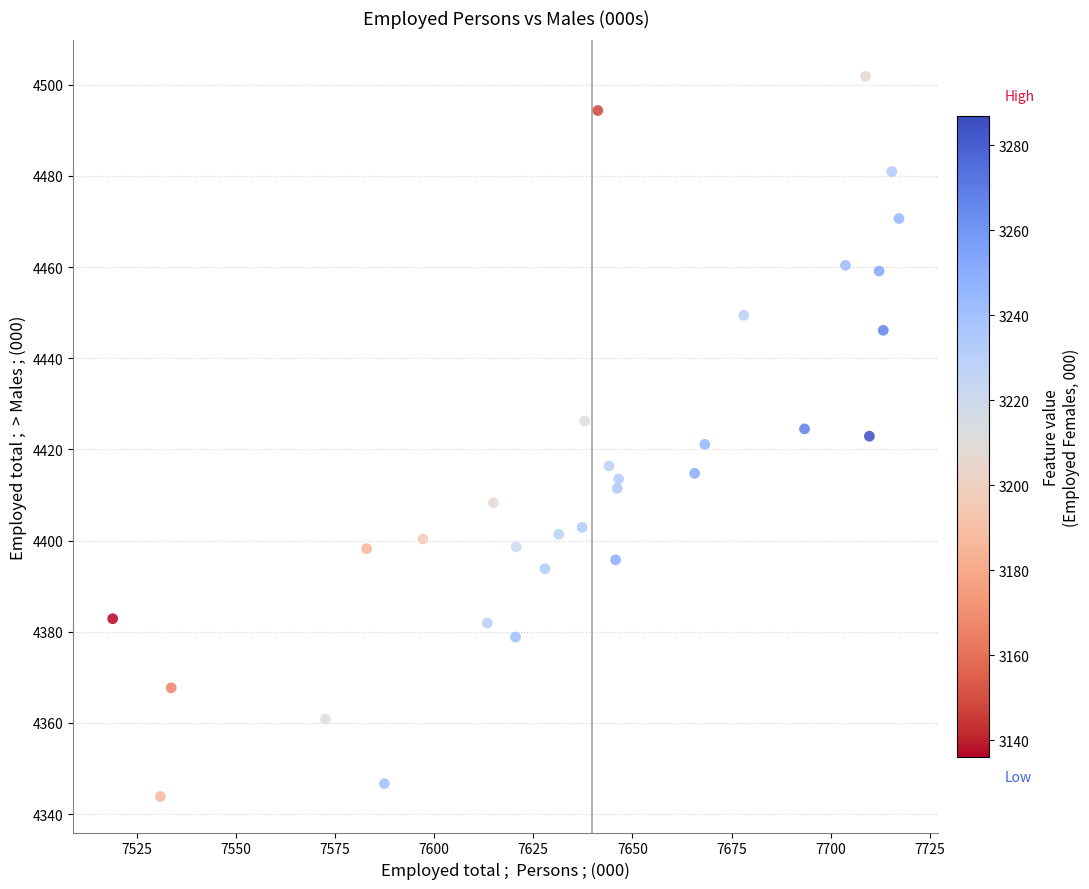

What is the range of Y values (max minus min)?

158.0